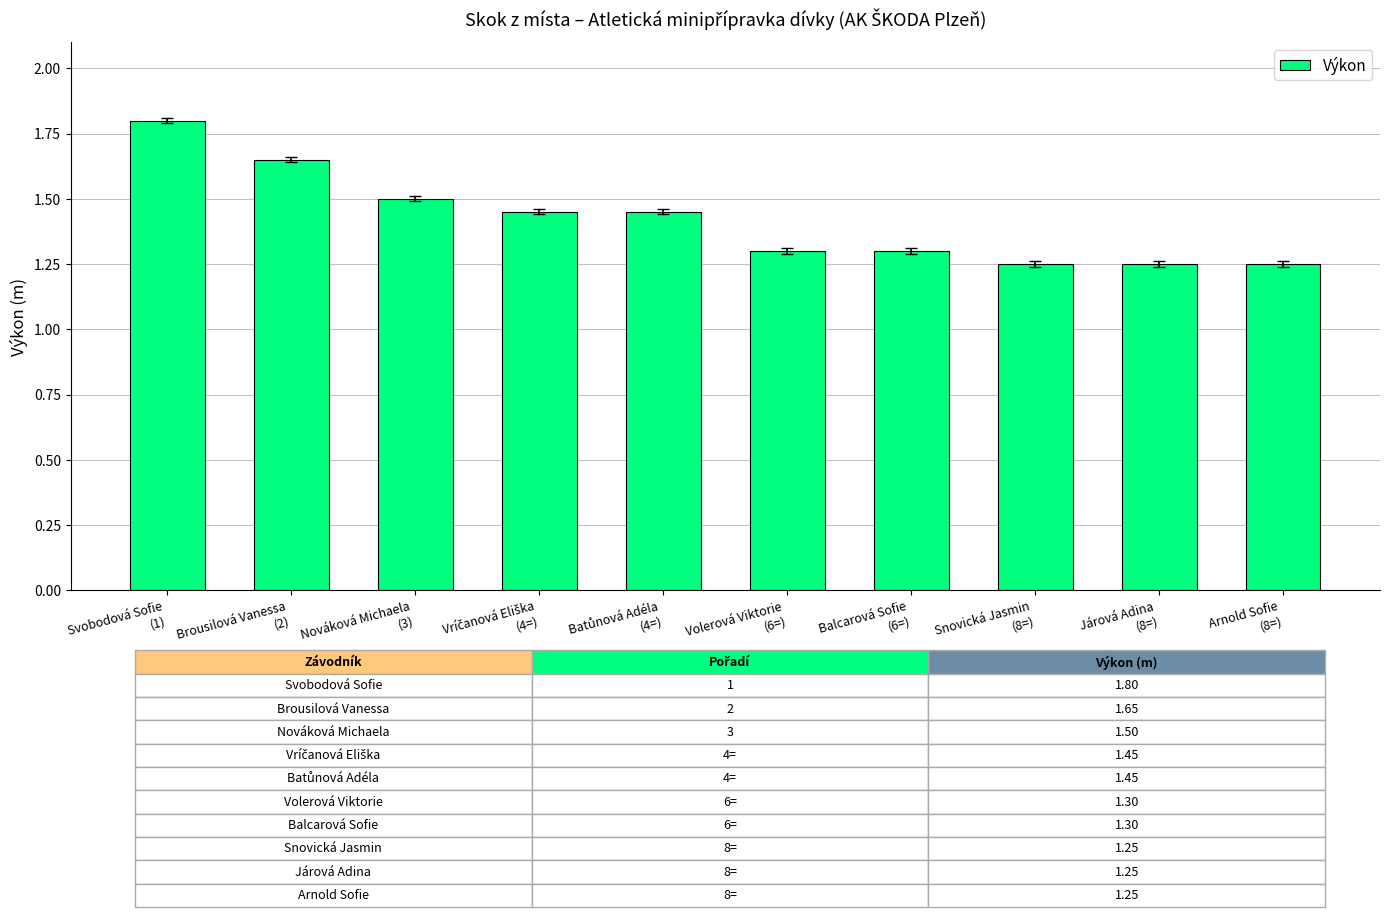

How many categories are shown in the chart?

10